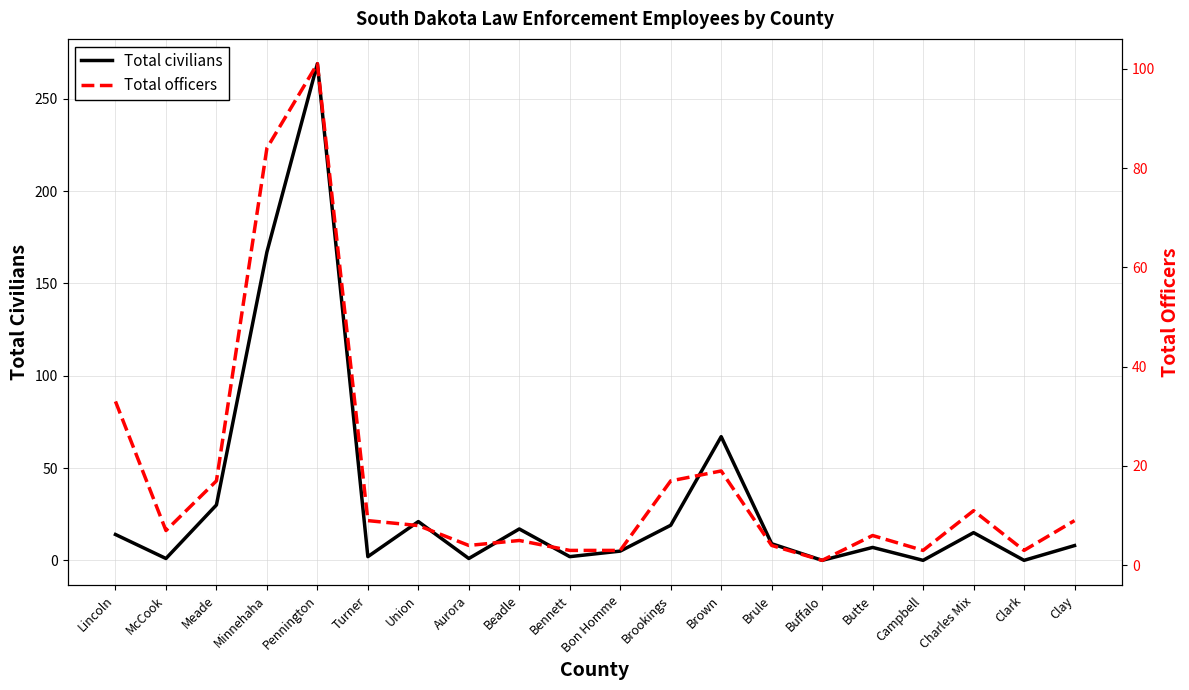

At which category does Total civilians reach its first local valley?

McCook